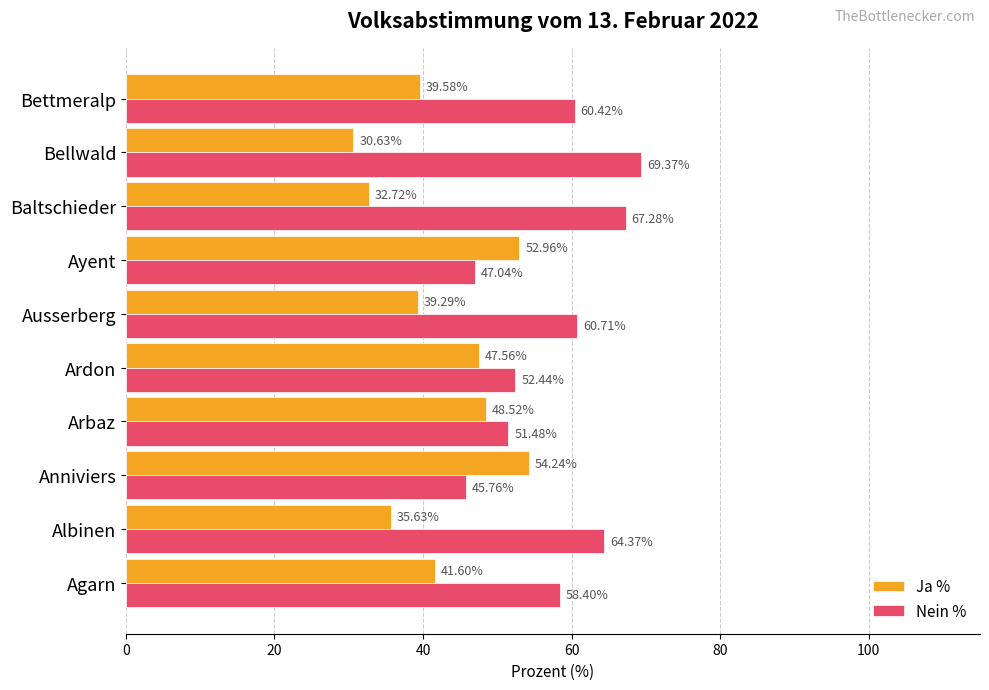

What is the difference between the highest and lowest values at Agarn?

16.8